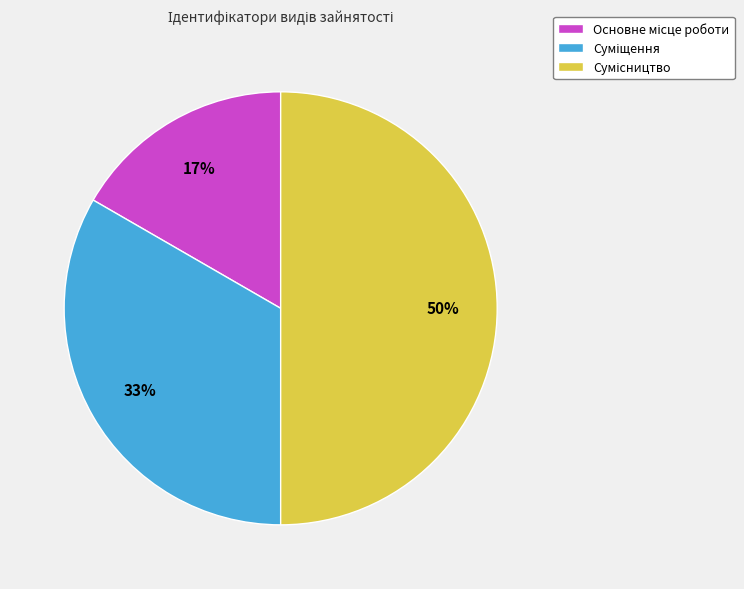

How many slices are in this pie chart?

3